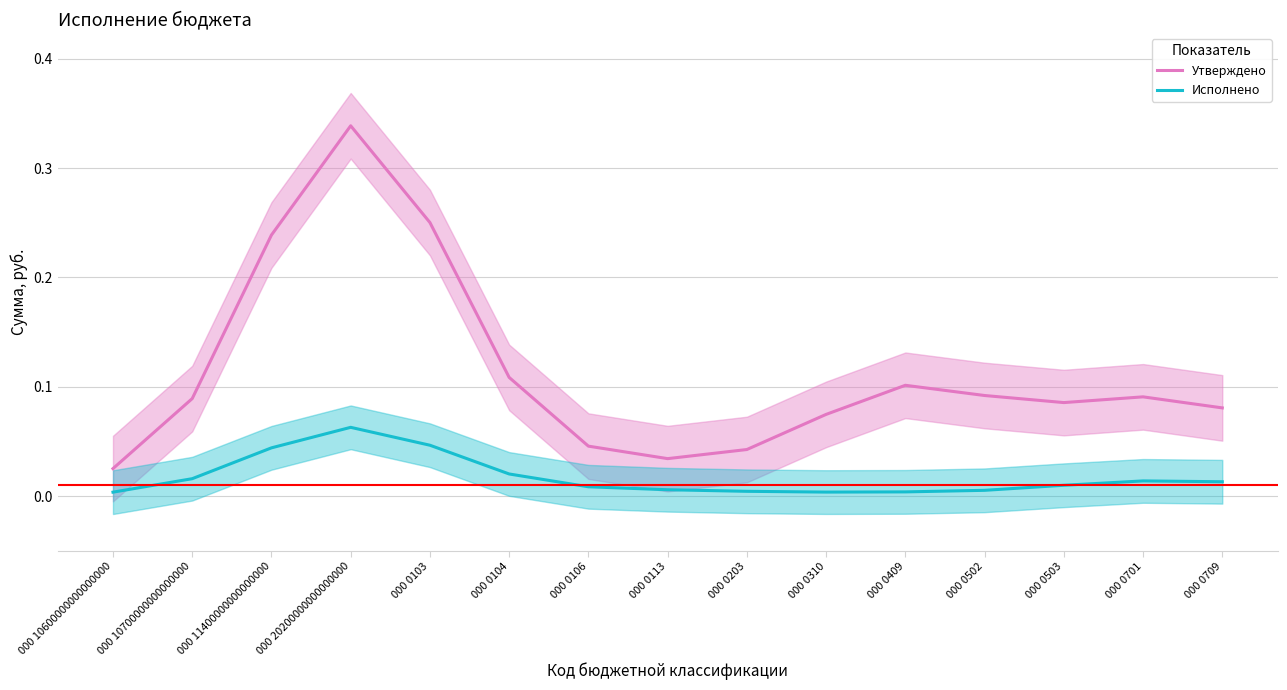

What is the difference between the highest and lowest values at 000 11400000000000000?

0.2